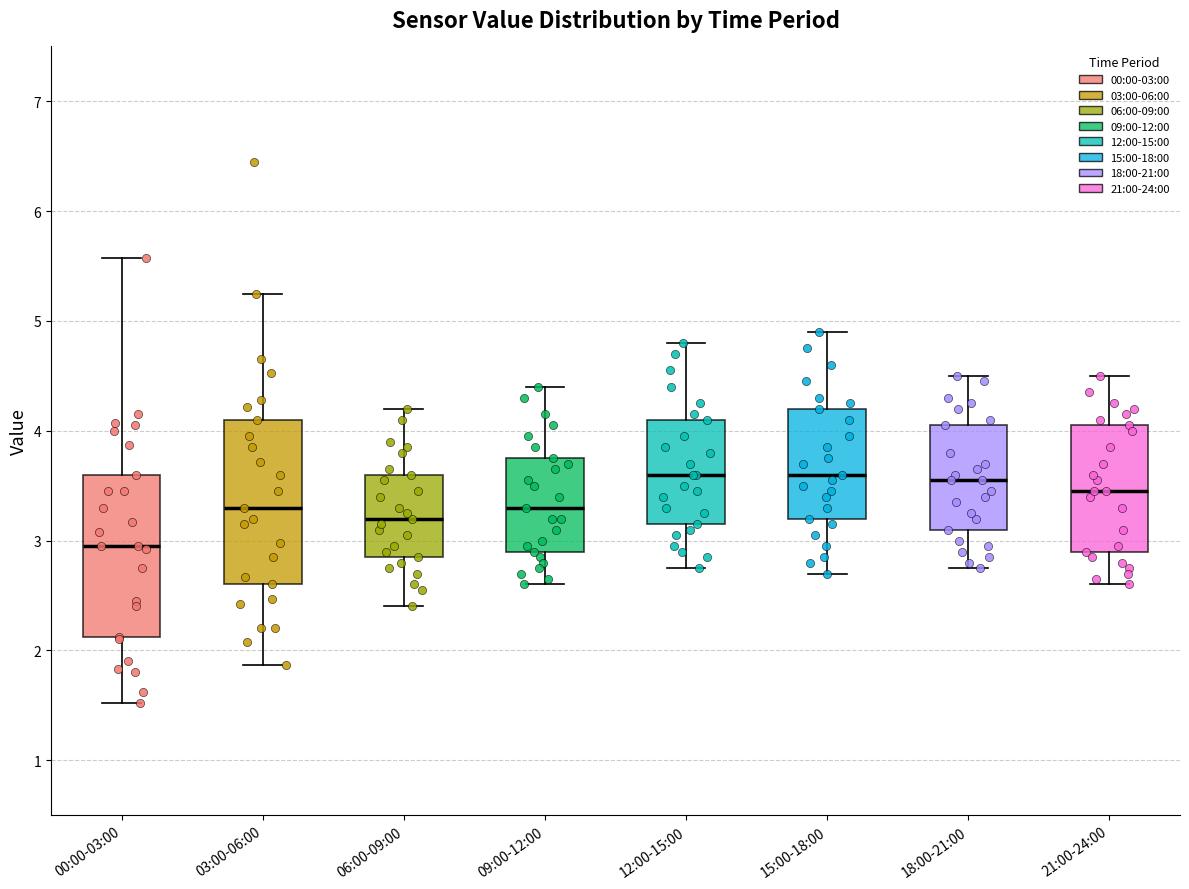

Reading left to right, transcribe this box plot: for each box, give where its median line is, the range the box spans, and where its two whiskers end, as read against the y-axis. The values are not printed on the chart, so give them approximately, as read against the axis.

00:00-03:00: median 3.0, box 2.1 to 3.6, whiskers 1.5 to 5.6
03:00-06:00: median 3.3, box 2.6 to 4.1, whiskers 1.9 to 5.3
06:00-09:00: median 3.2, box 2.9 to 3.6, whiskers 2.4 to 4.2
09:00-12:00: median 3.3, box 2.9 to 3.8, whiskers 2.6 to 4.4
12:00-15:00: median 3.6, box 3.2 to 4.1, whiskers 2.8 to 4.8
15:00-18:00: median 3.6, box 3.2 to 4.2, whiskers 2.7 to 4.9
18:00-21:00: median 3.6, box 3.1 to 4.1, whiskers 2.8 to 4.5
21:00-24:00: median 3.5, box 2.9 to 4.1, whiskers 2.6 to 4.5